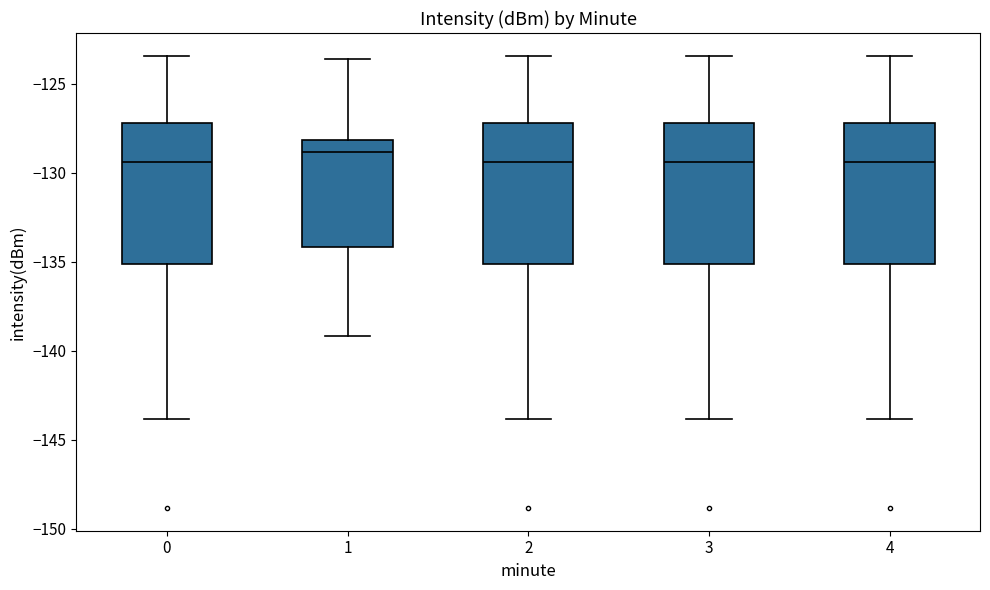

Reading left to right, read every box against the y-axis: the position of its median line, the range the box covers, and the ends of its whiskers. The values are not printed on the chart, so give them approximately, as read against the axis.

0: median -129.5, box -135.0 to -127.0, whiskers -144.0 to -123.5
1: median -129.0, box -134.0 to -128.0, whiskers -139.0 to -123.5
2: median -129.5, box -135.0 to -127.0, whiskers -144.0 to -123.5
3: median -129.5, box -135.0 to -127.0, whiskers -144.0 to -123.5
4: median -129.5, box -135.0 to -127.0, whiskers -144.0 to -123.5